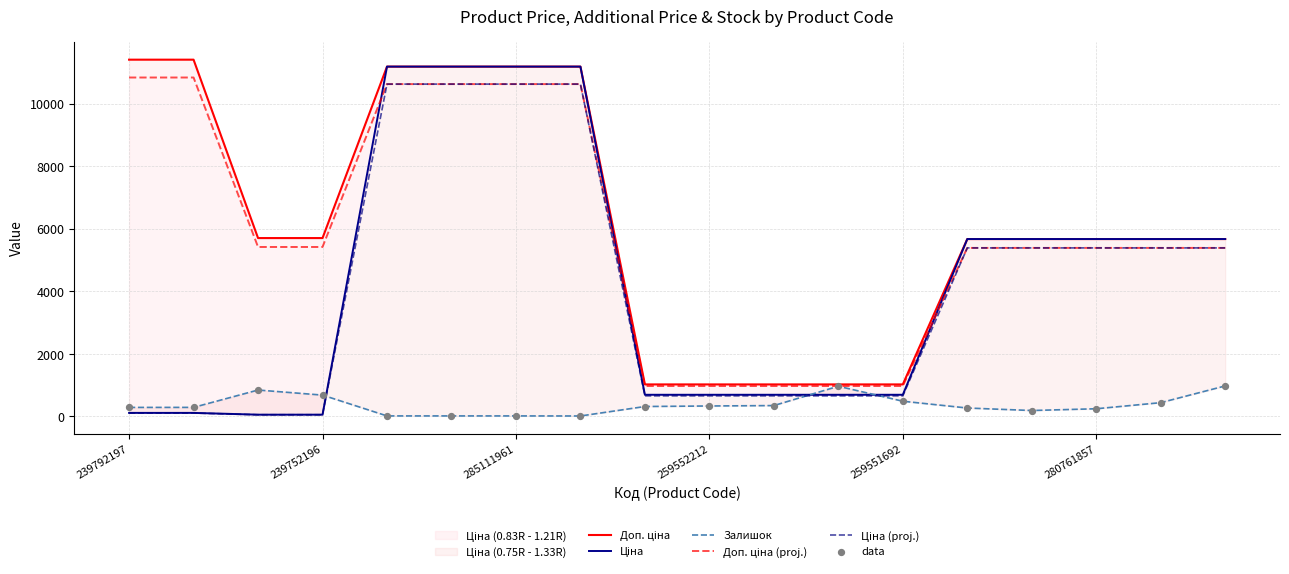

Is the value of Ціна (proj.) at 16 greater than the value of data at 10?

Yes